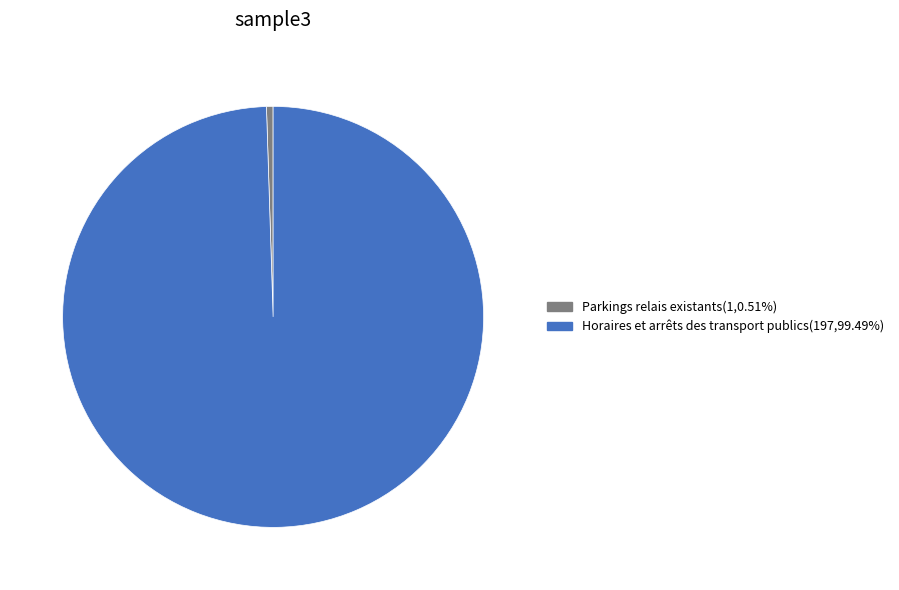

Do Parkings relais existants(1,0.51%) and Horaires et arrêts des transport publics(197,99.49%) together represent more than half of the pie?

Yes